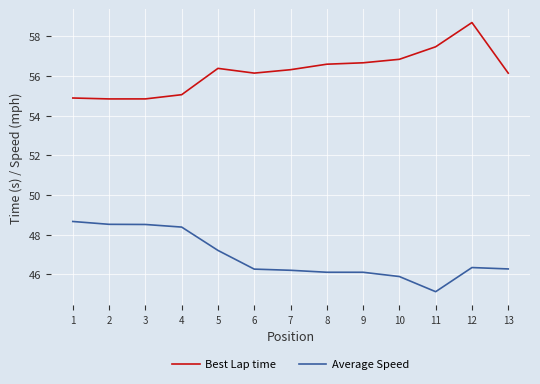

What is the difference between the second highest and second lowest values in the Average Speed series?

2.6